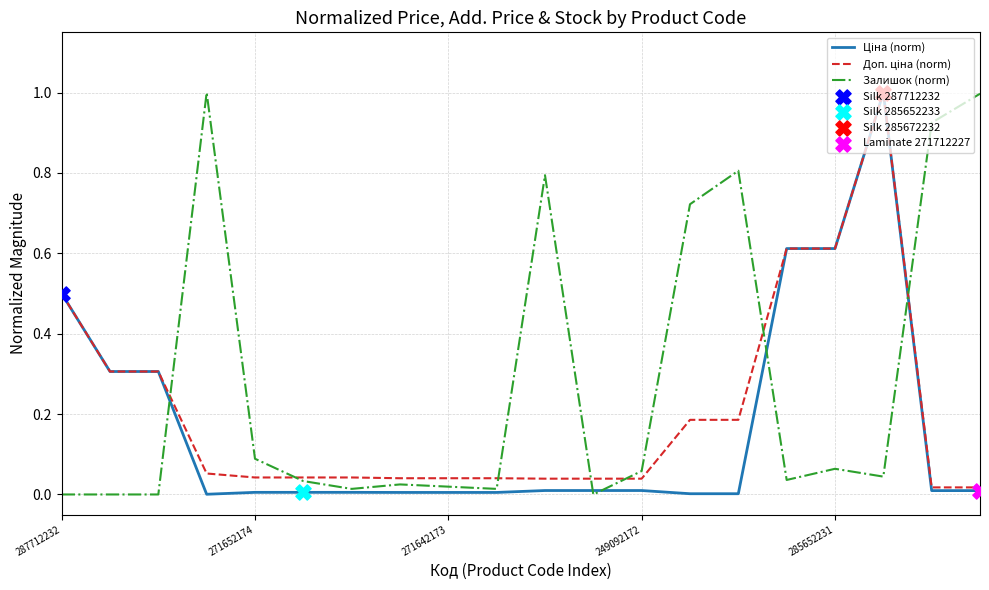

Which series has the largest total across all categories?

Залишок (norm)